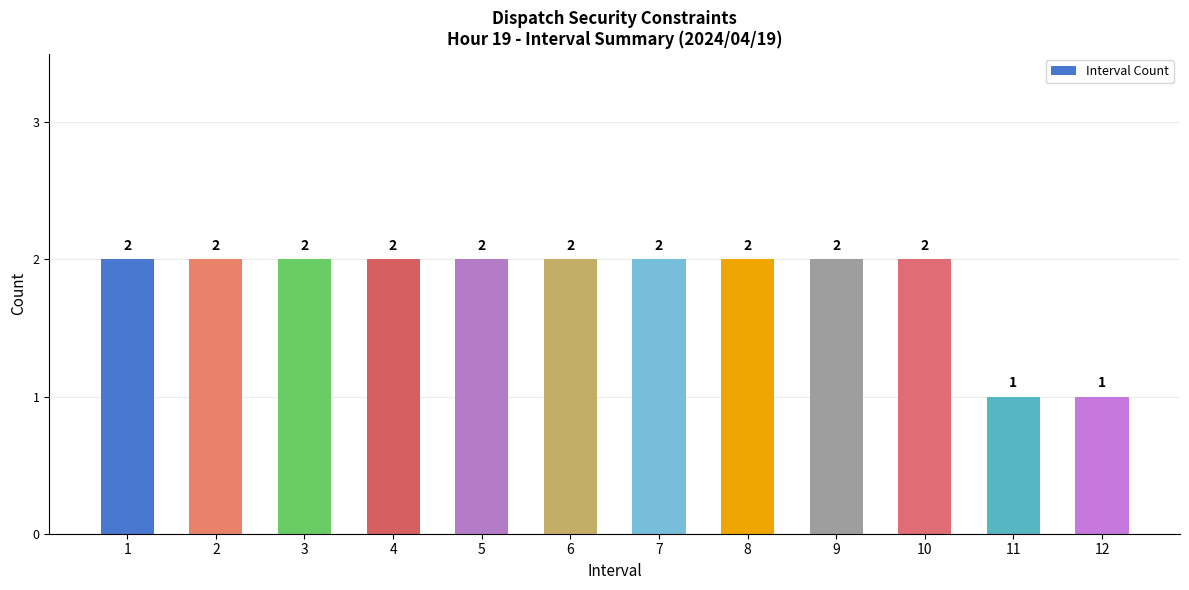

Count the values in the range 2 to 3.

10